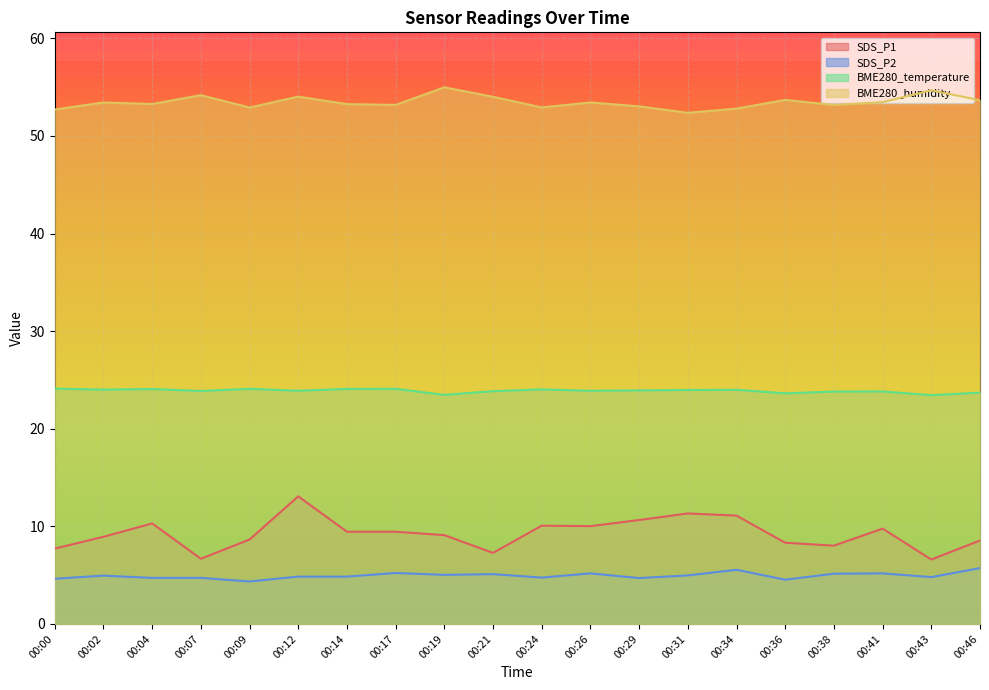

Which series has the largest total across all categories?

BME280_humidity